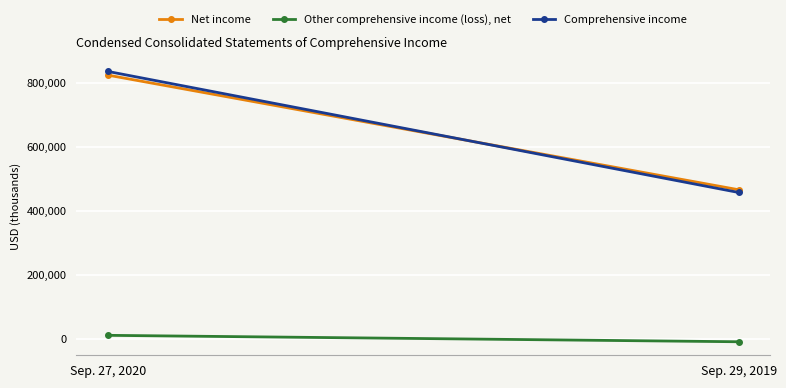

At how many categories does at least one series exceed 823648?

1